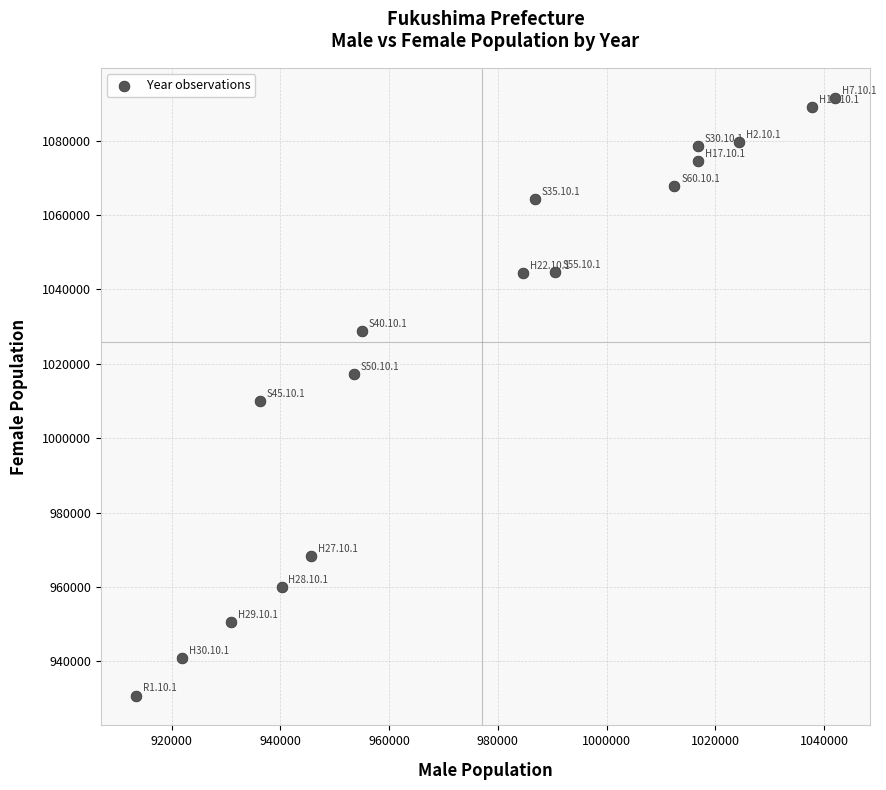

What is the range of X values (max minus min)?

128657